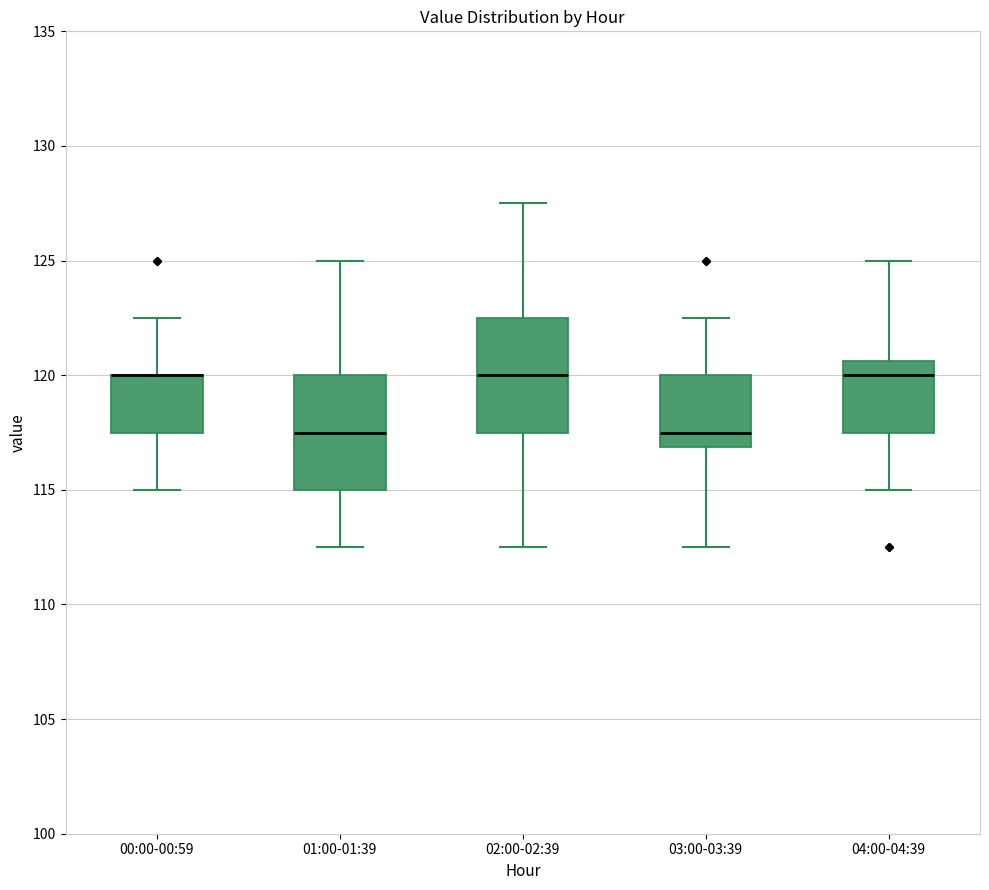

Reading left to right, transcribe this box plot: for each box, give where its median line is, the range the box spans, and where its two whiskers end, as read against the y-axis. The values are not printed on the chart, so give them approximately, as read against the axis.

00:00-00:59: median 120.0 (drawn on the box's upper edge), box 117.5 to 120.0, whiskers 115.0 to 122.5
01:00-01:39: median 117.5, box 115.0 to 120.0, whiskers 112.5 to 125.0
02:00-02:39: median 120.0, box 117.5 to 122.5, whiskers 112.5 to 127.5
03:00-03:39: median 117.5, box 117.0 to 120.0, whiskers 112.5 to 122.5
04:00-04:39: median 120.0, box 117.5 to 120.5, whiskers 115.0 to 125.0